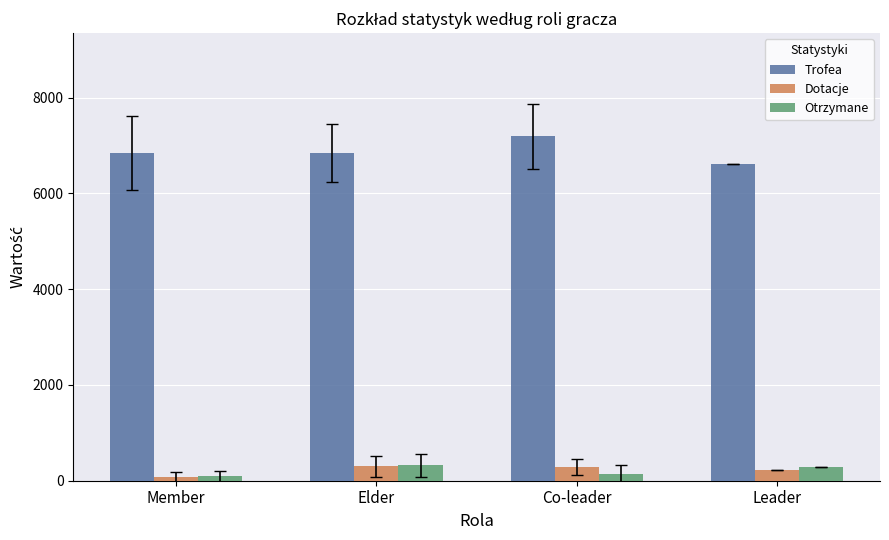

What is the label of the 4th bar from the left?

Leader